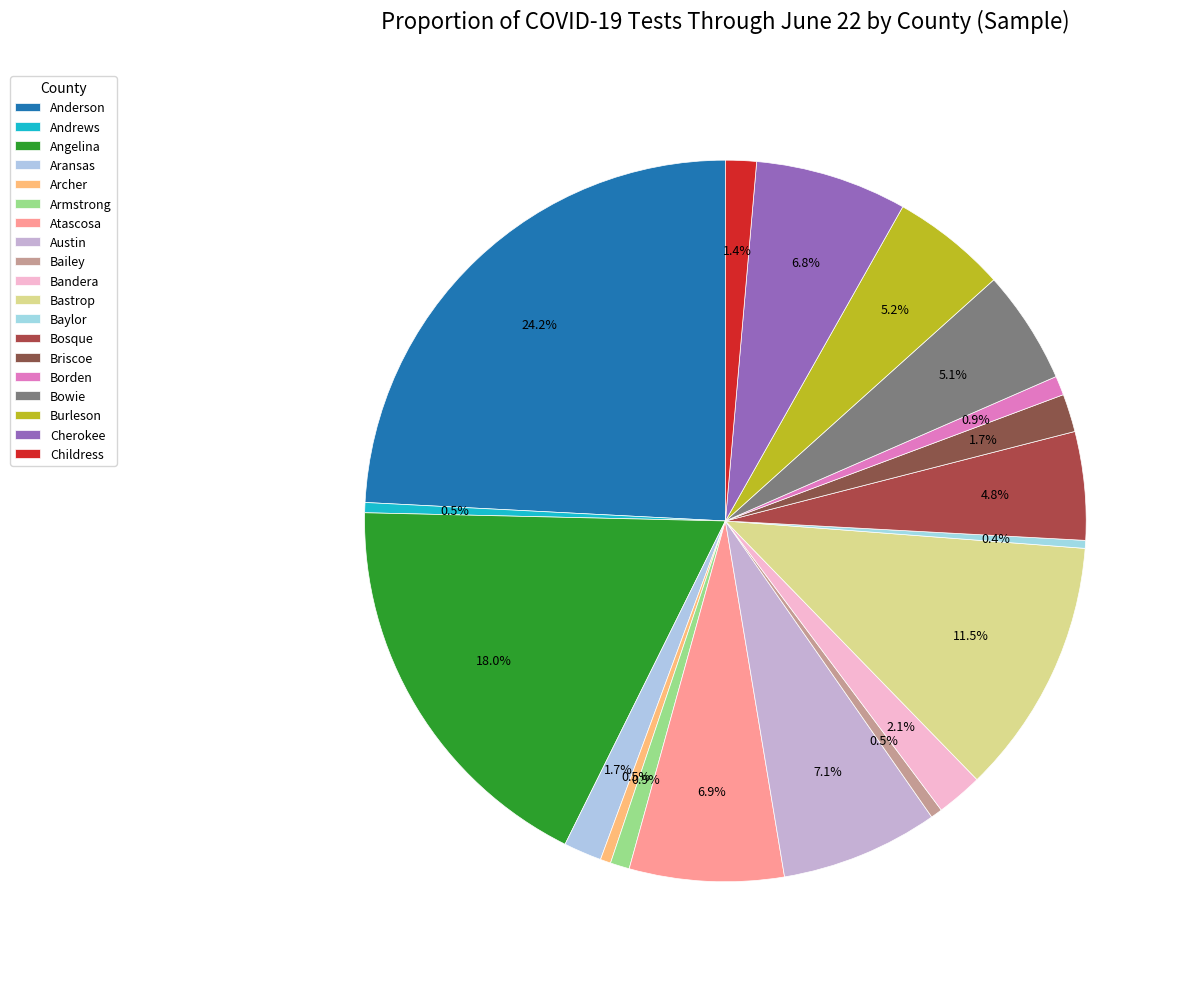

To the nearest percent, what percentage of the pie is Bandera?

2%